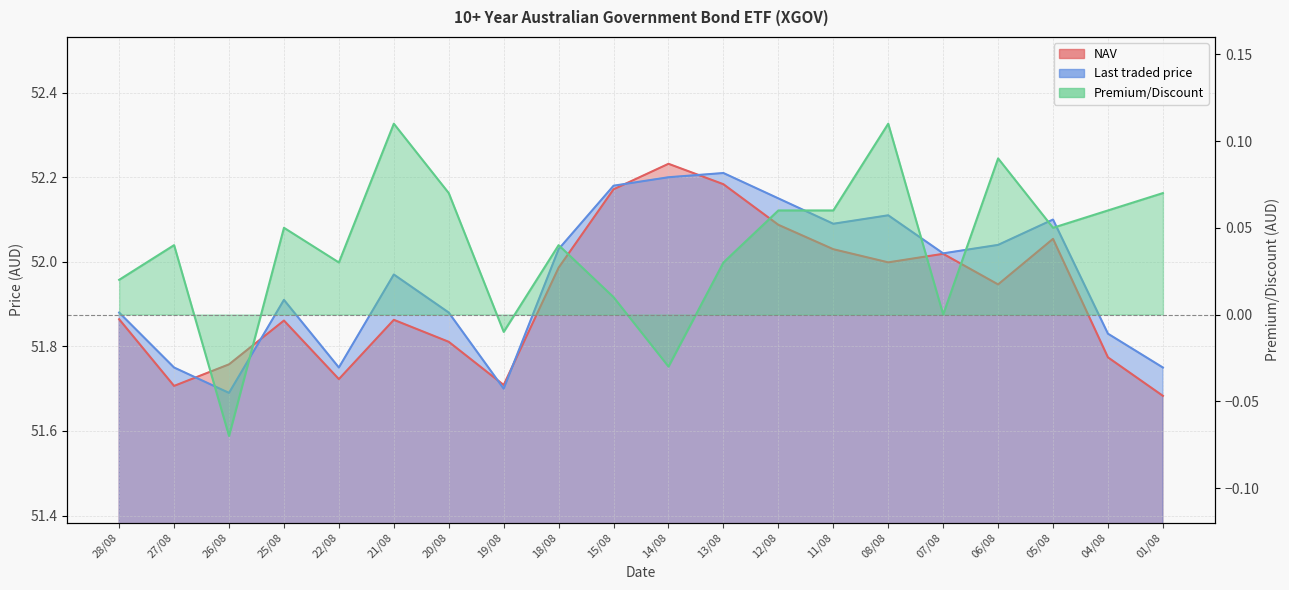

True or false: Last traded price has a value of 52.2 at 13/08.

True